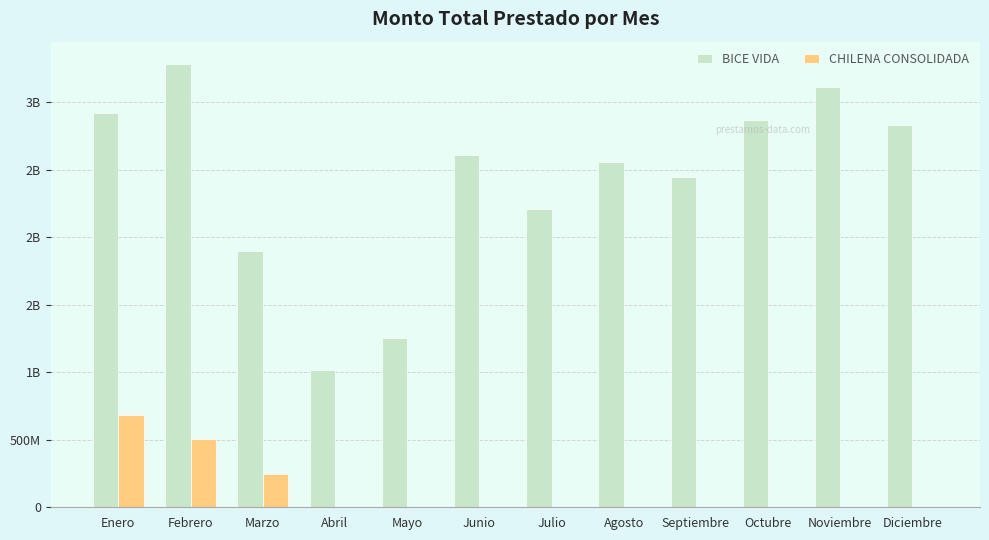

What are all the series names shown in the legend?

BICE VIDA, CHILENA CONSOLIDADA